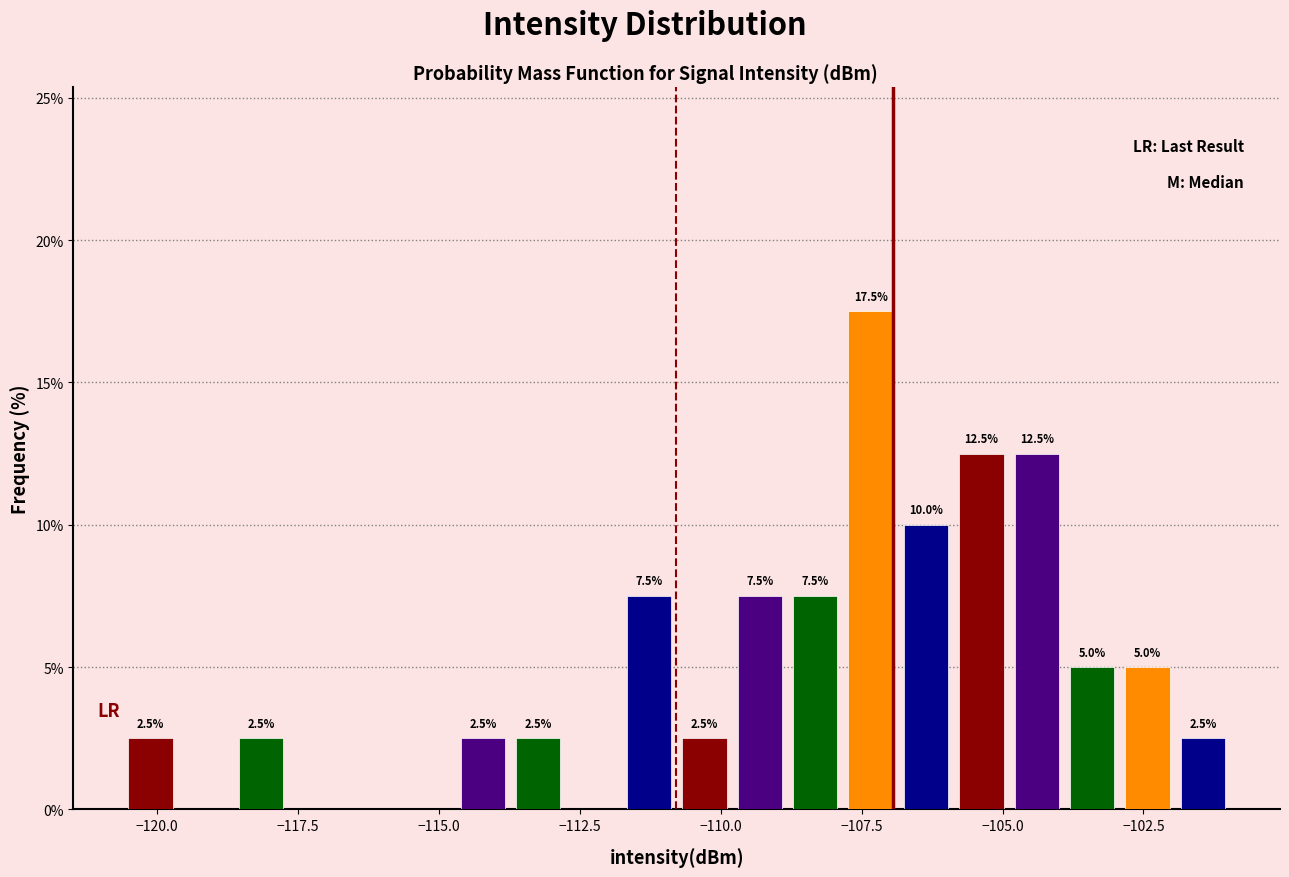

Around what value on the x-axis is the tallest bar? Give the approximate position of its centre, as read against the axis.

-107.5